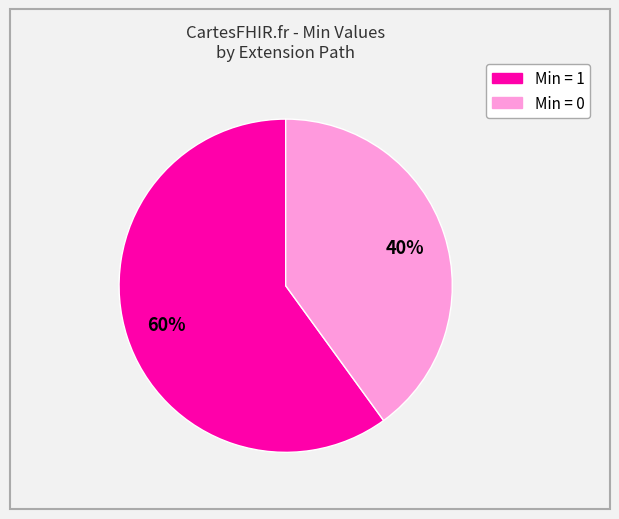

Does any single category account for the majority?

Yes